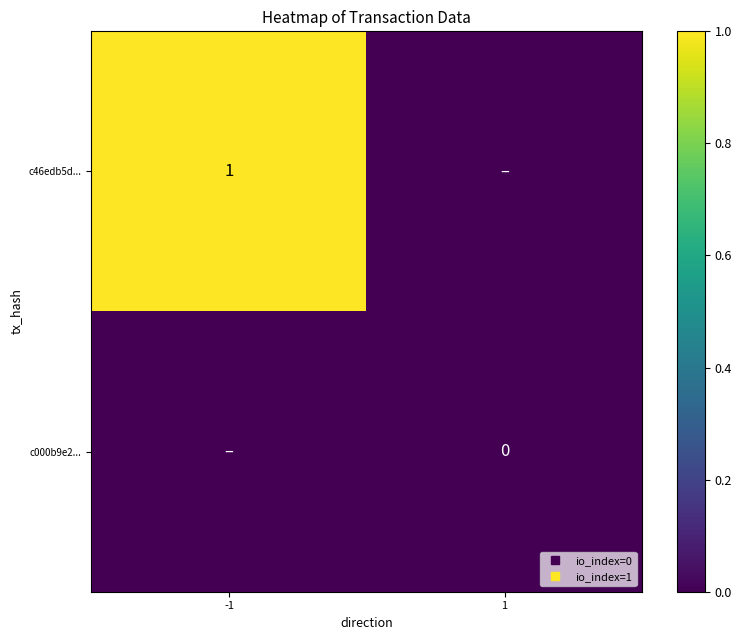

Rank the categories by c46edb5d... value from highest to lowest.

-1, 1